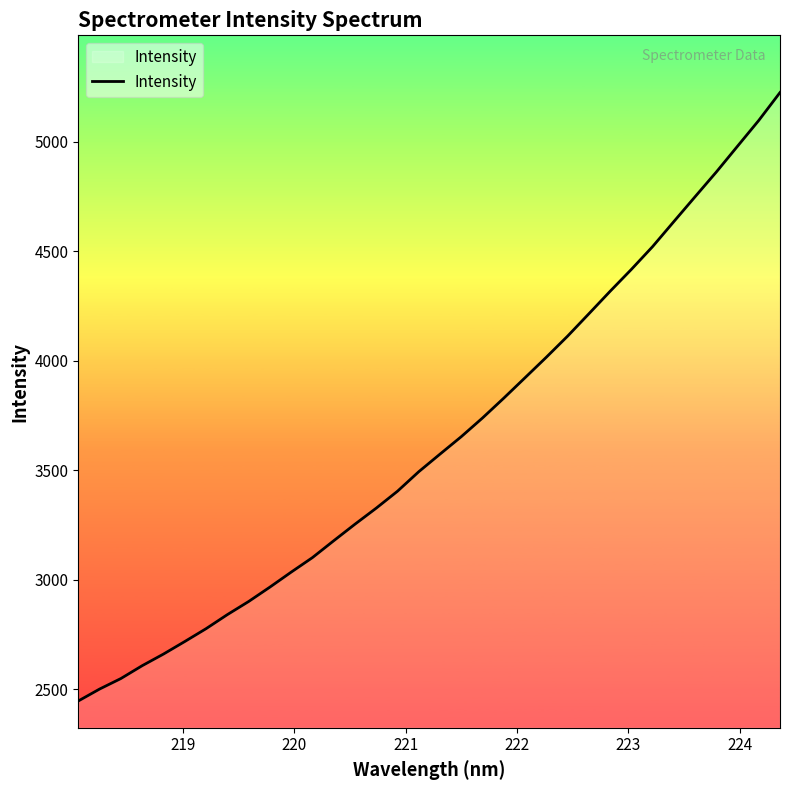

What is the smallest value displayed?

2445.3